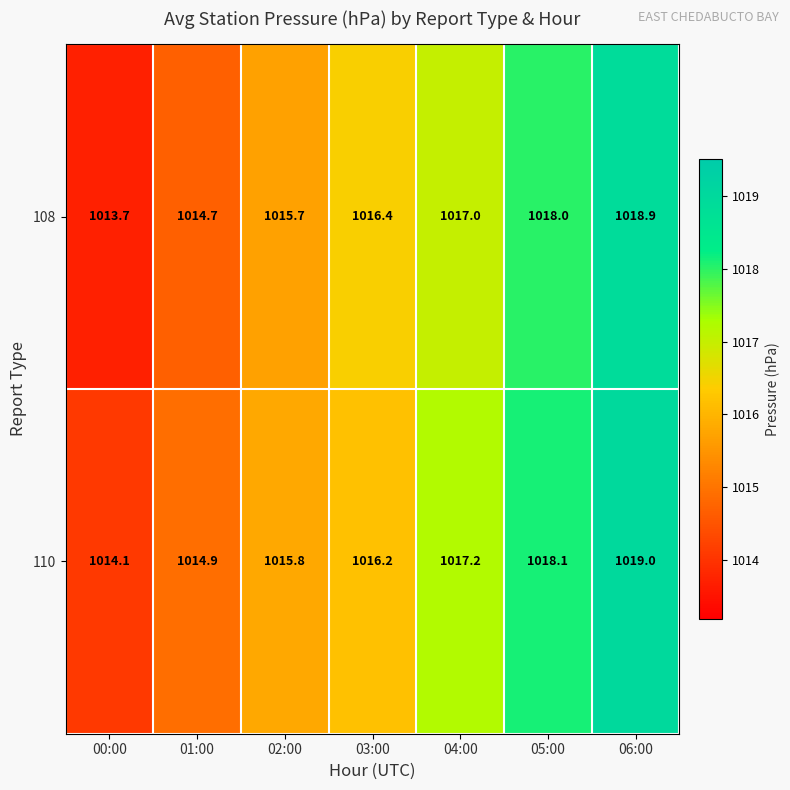

Reading left to right, what are all the values shown in this chart?

108: 00:00=1013.7	01:00=1014.7	02:00=1015.7	03:00=1016.4	04:00=1017.0	05:00=1018.0	06:00=1018.9
110: 00:00=1014.1	01:00=1014.9	02:00=1015.8	03:00=1016.2	04:00=1017.2	05:00=1018.1	06:00=1019.0